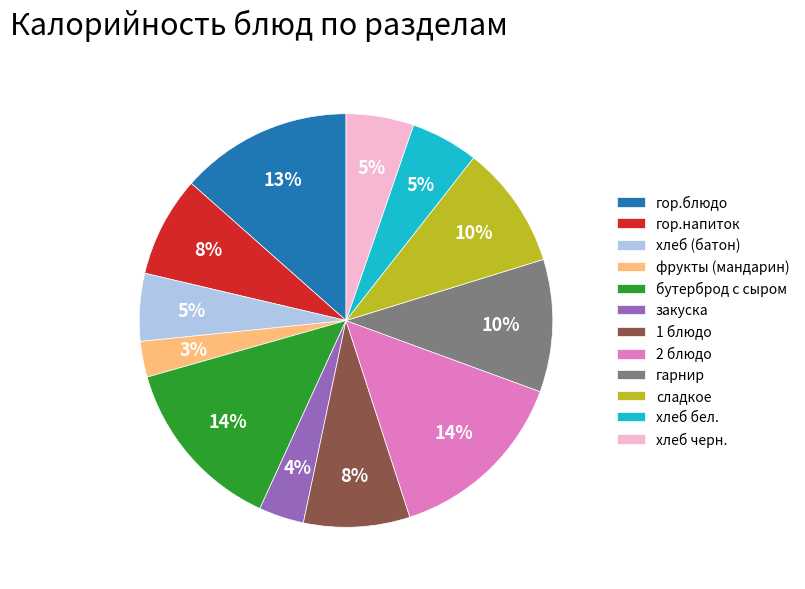

How many segments does this pie chart have?

12